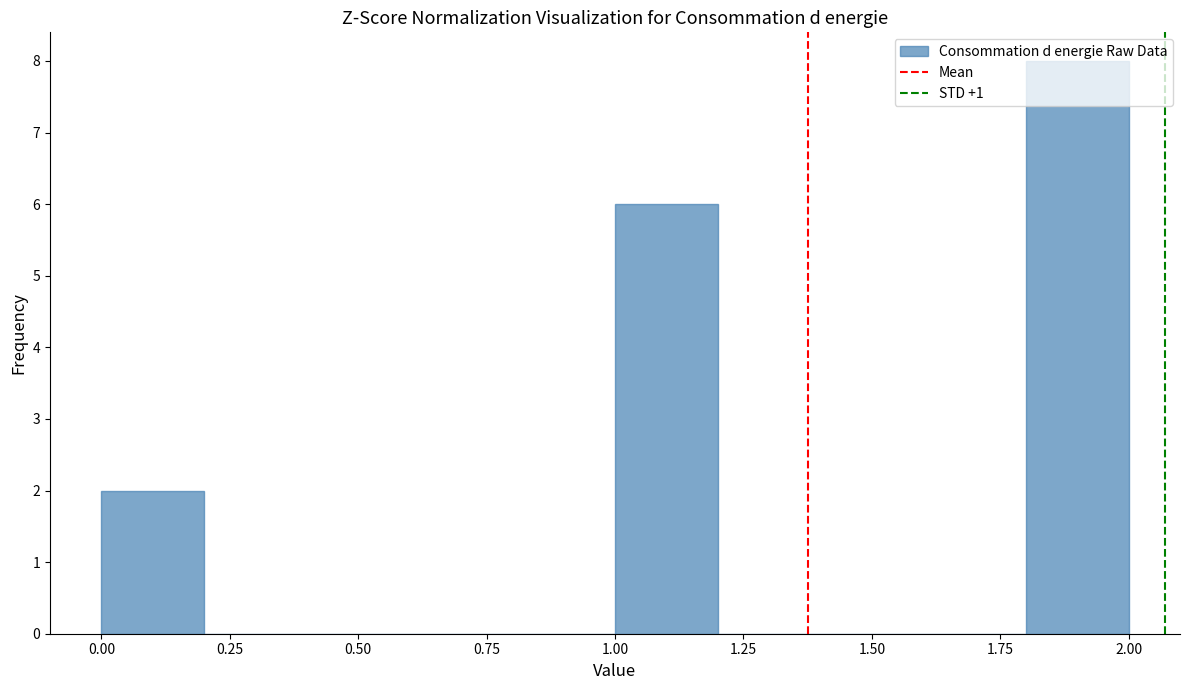

How tall is the bar that spans 1.8 to 2.0 on the x-axis? The values are not printed on the chart, so give them approximately, as read against the axis.

8